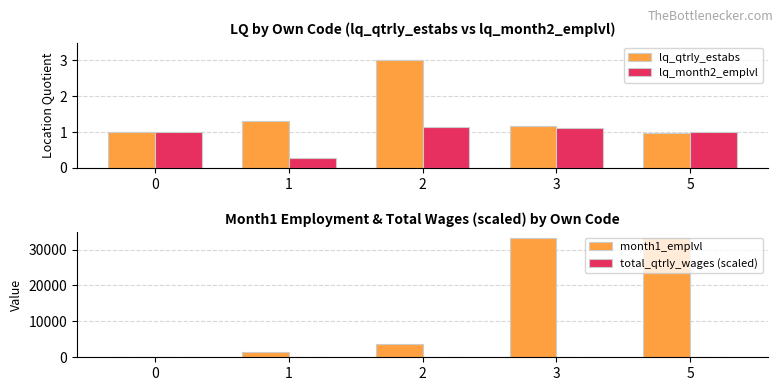

What is the difference between the total_qtrly_wages (scaled) values at 5 and 0?

3.0